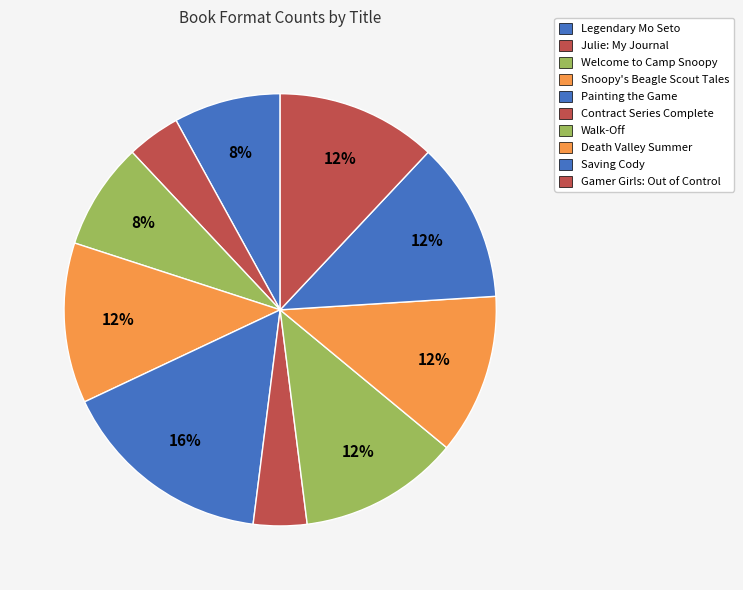

Does Snoopy's Beagle Scout Tales represent more than half of the total?

No